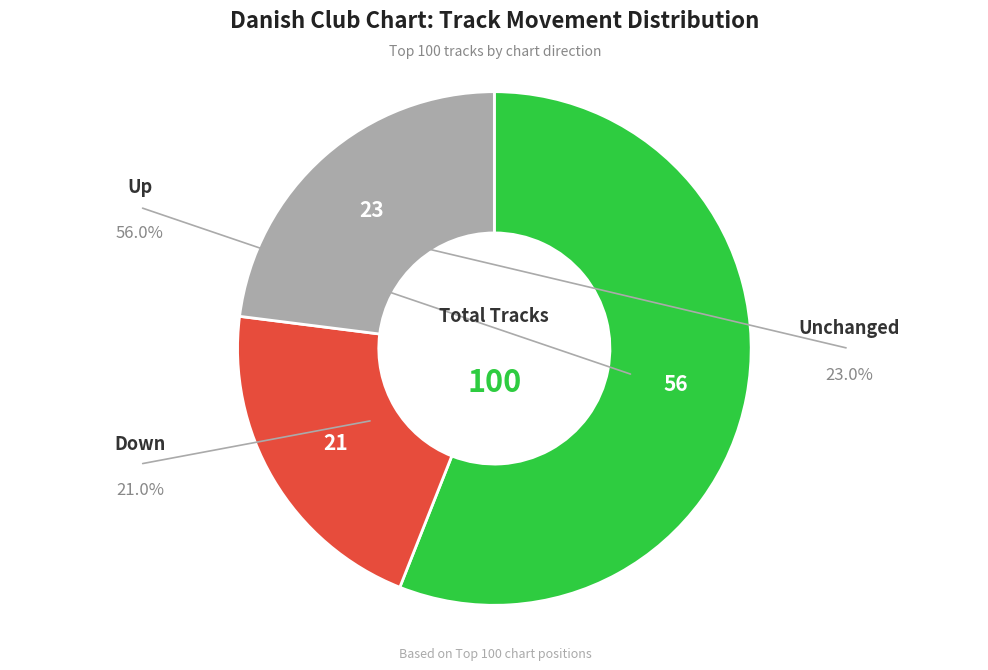

Is there a majority slice in this chart?

Yes